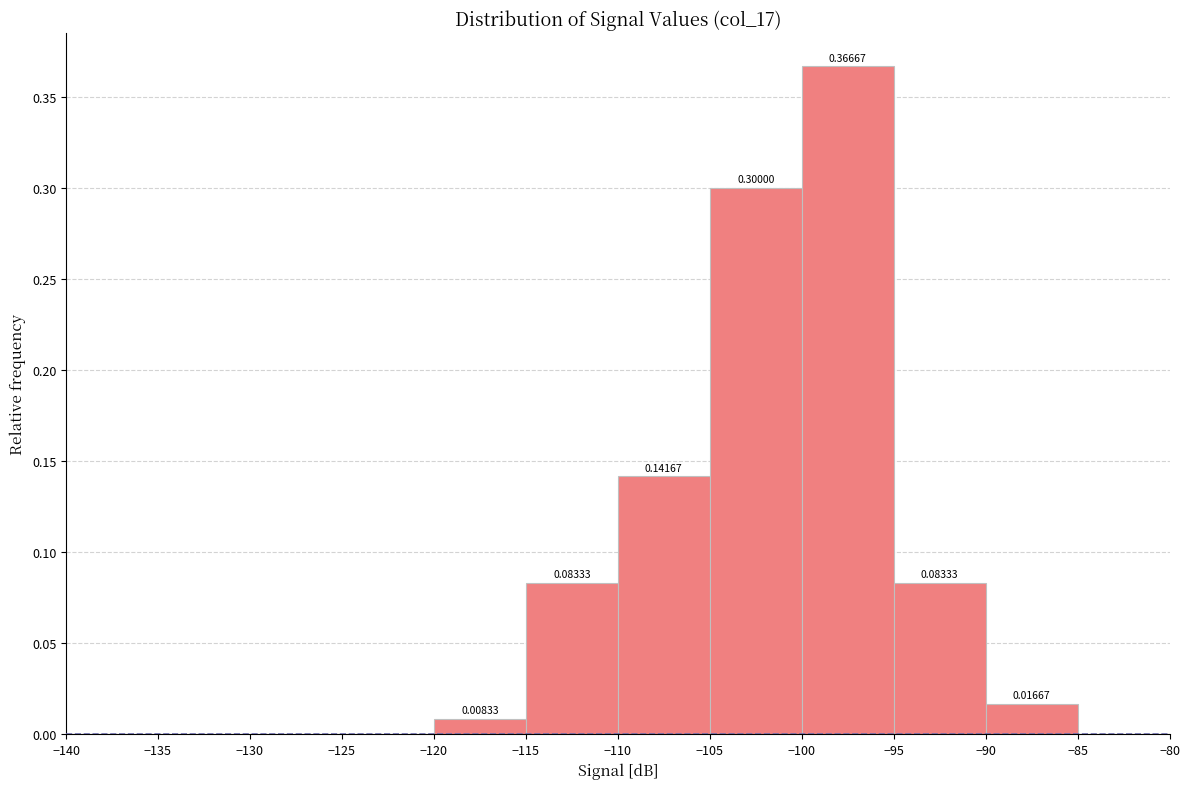

Over which range of the x-axis is the bar tallest?

-100 to -95